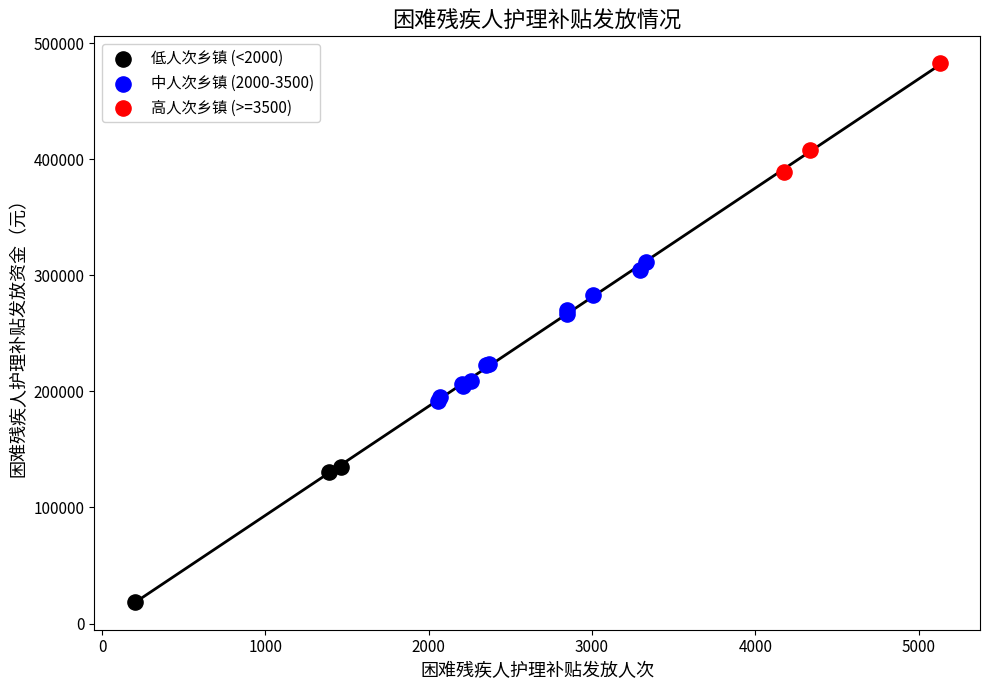

Which series reaches the maximum Y coordinate?

高人次乡镇 (>=3500)